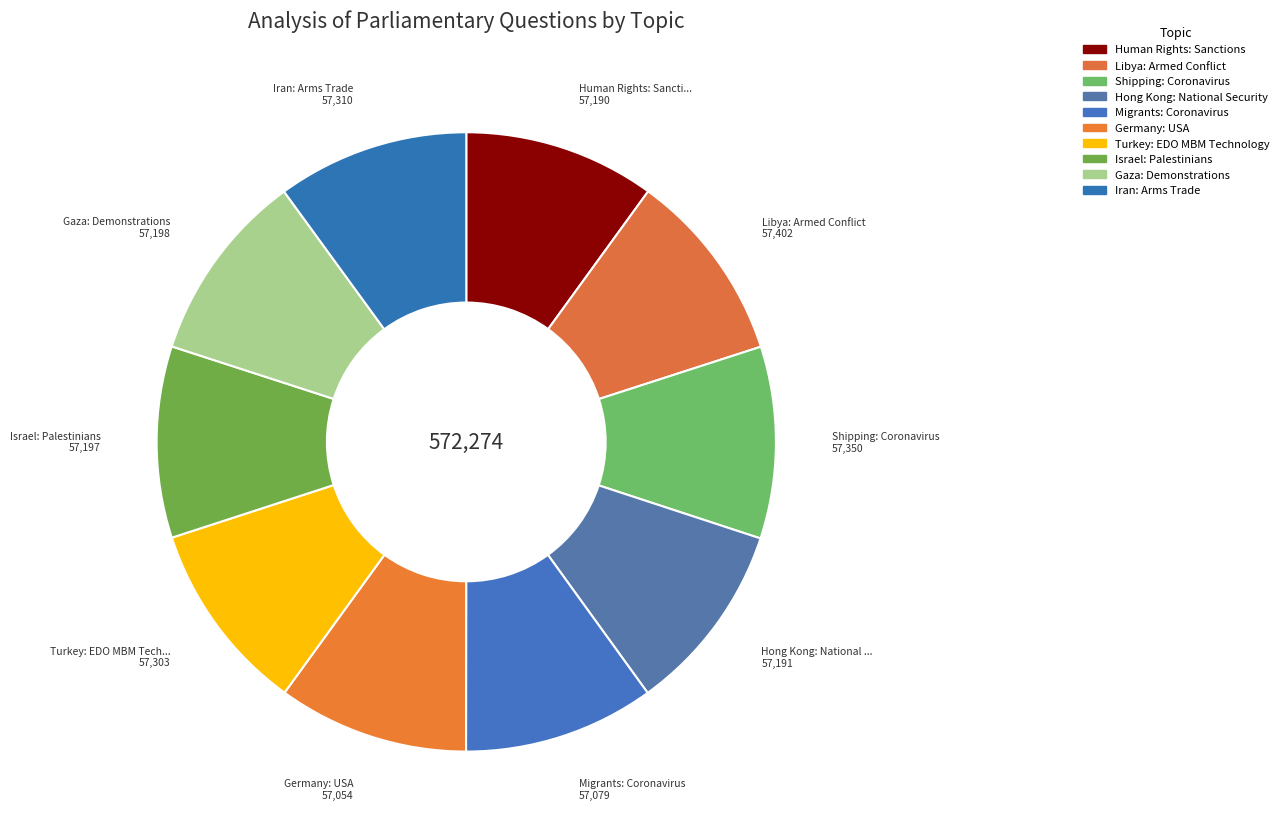

True or false: Shipping: Coronavirus accounts for 1% of the total.

False